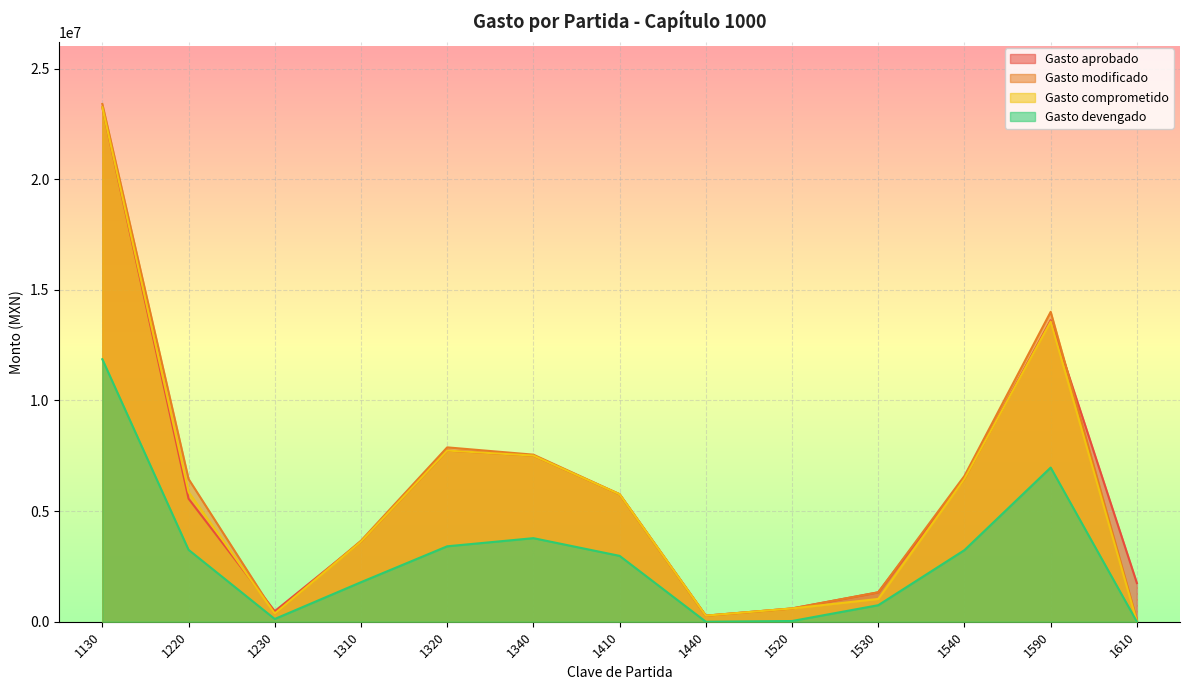

True or false: Gasto comprometido and Gasto devengado cross at least once.

False